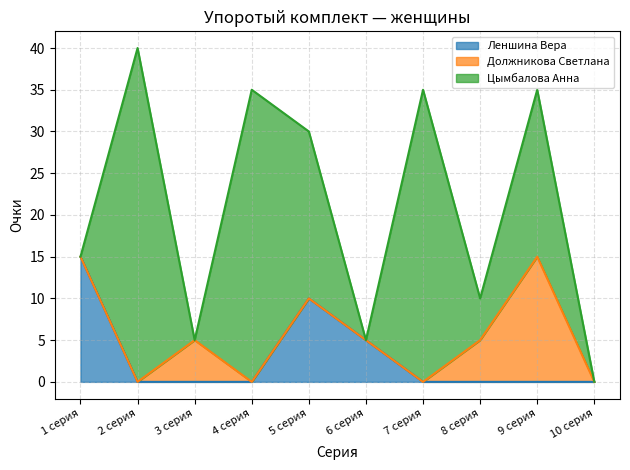

How many intersections are there between Цымбалова Анна and Должникова Светлана?

2